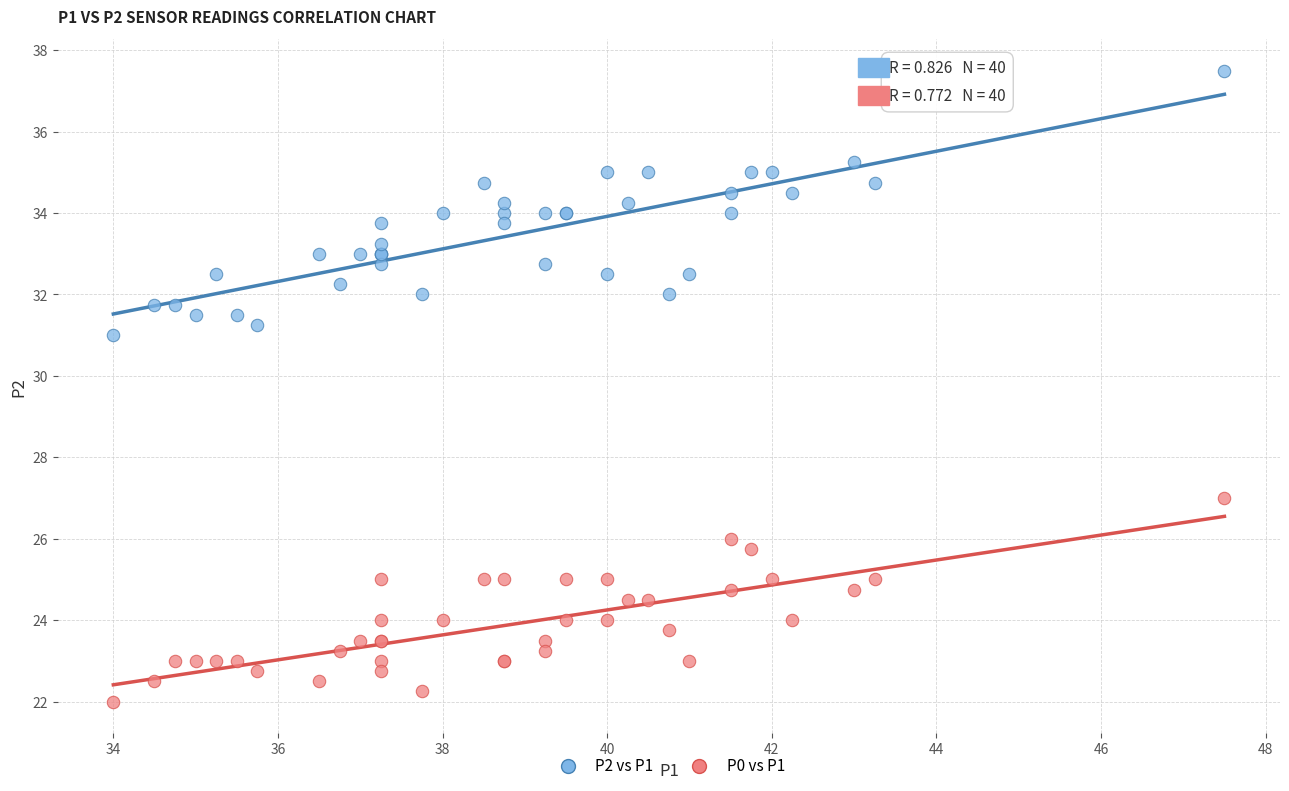

Which series contains the highest Y value?

P2 vs P1